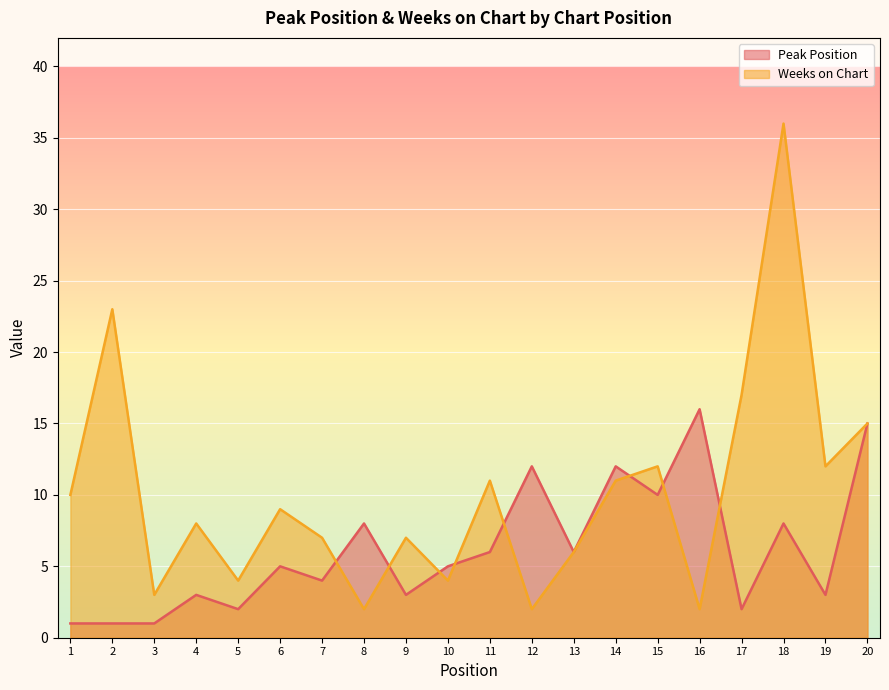

How many lines are shown in the chart?

2